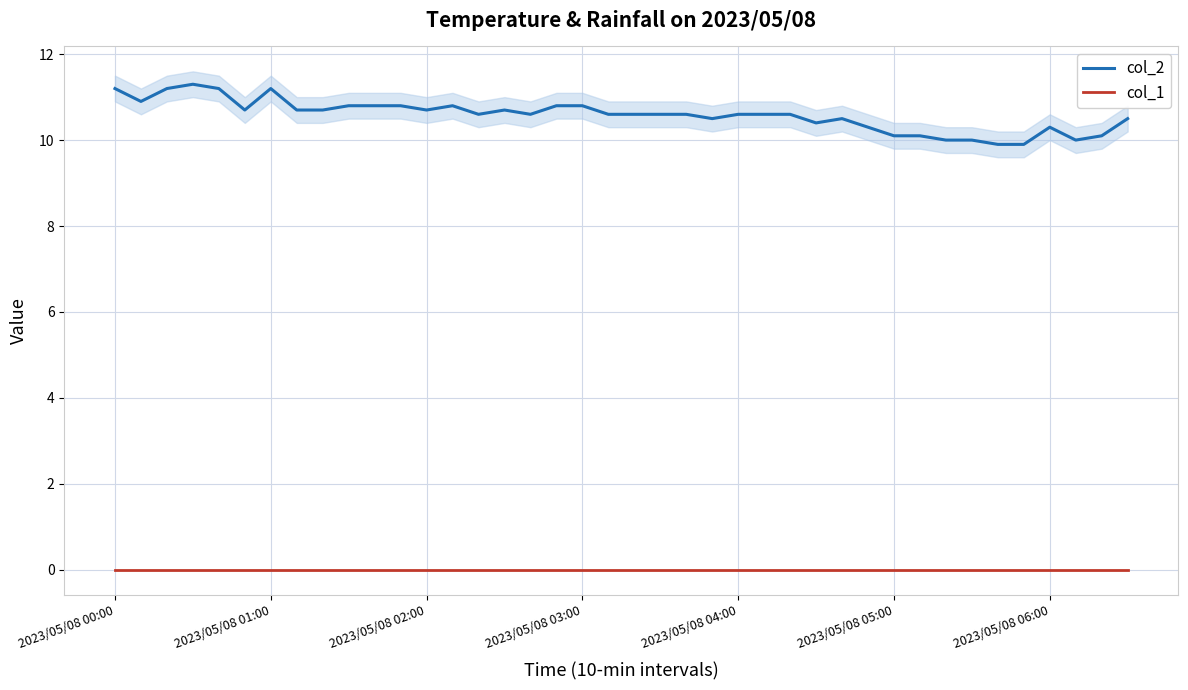

List the series in order of their peak value, highest first.

col_2, col_1